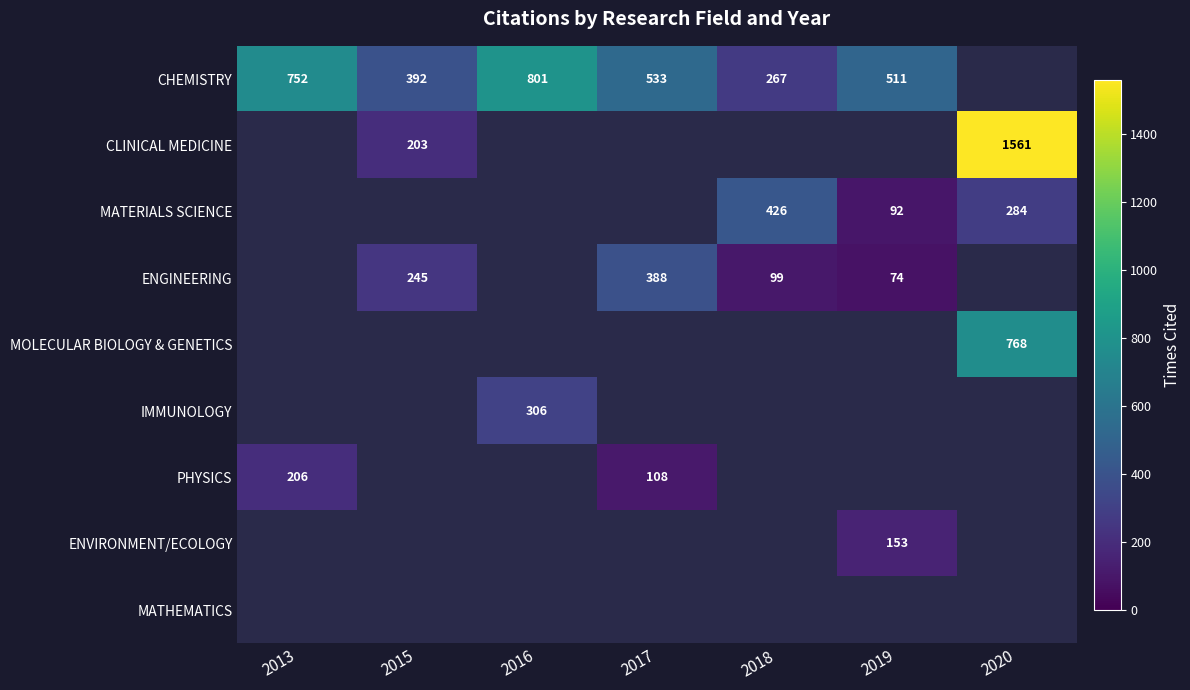

What is the difference between the CHEMISTRY values at 2016 and 2018?

534